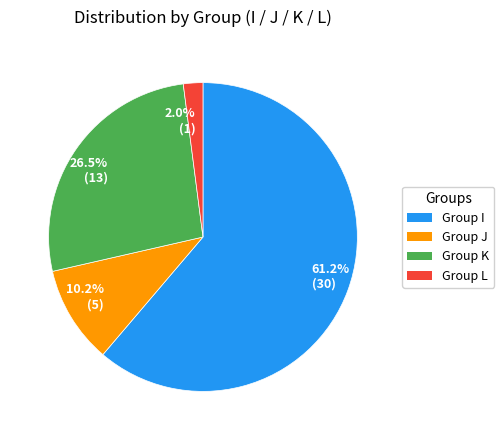

What percentage do 2.0% (1) and 61.2% (30) together represent?

63.3%